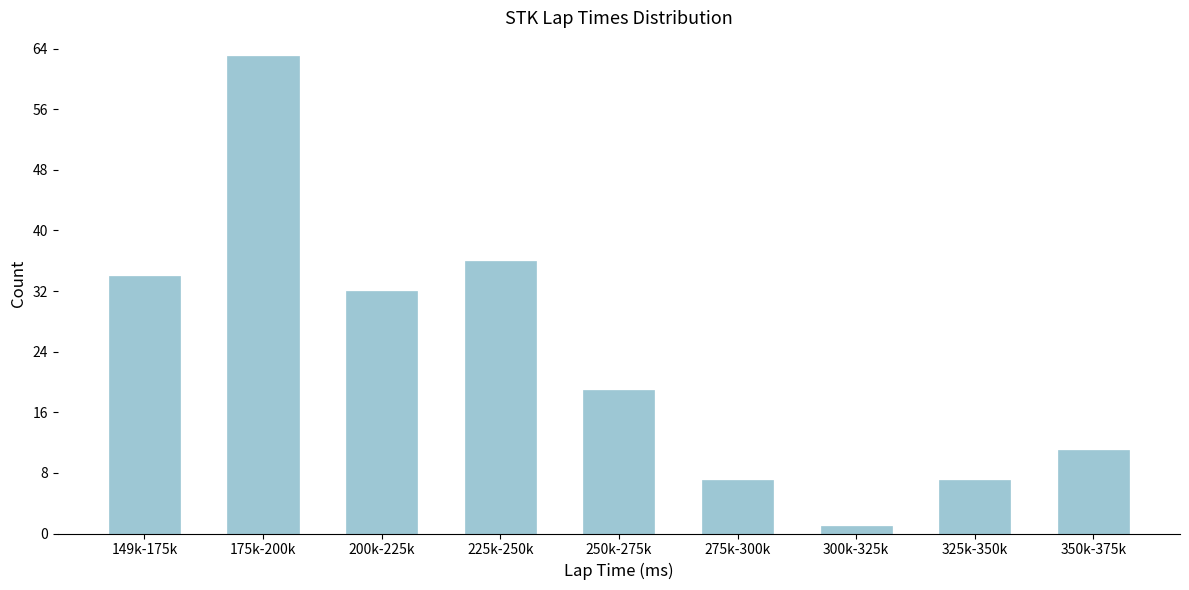

Reading left to right, extract all data points from this chart.

34	63	32	36	19	7	1	7	11